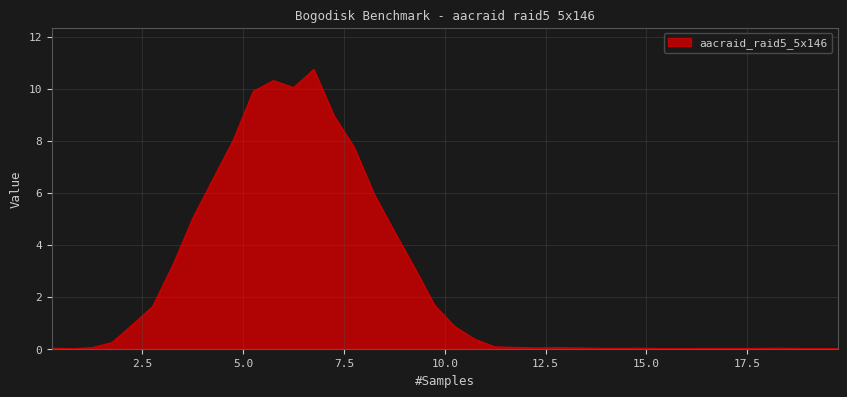

What is the difference between the maximum and minimum values?

10.7